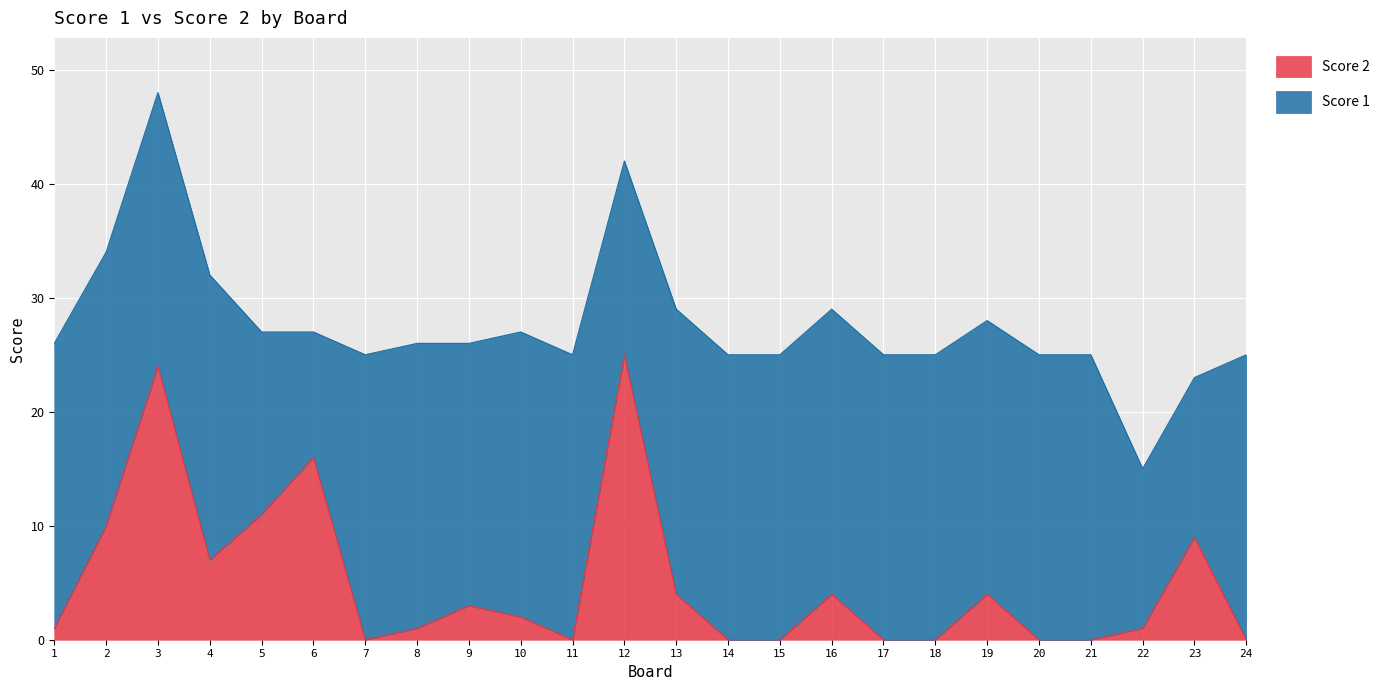

What is the total value across all series at 5?

27